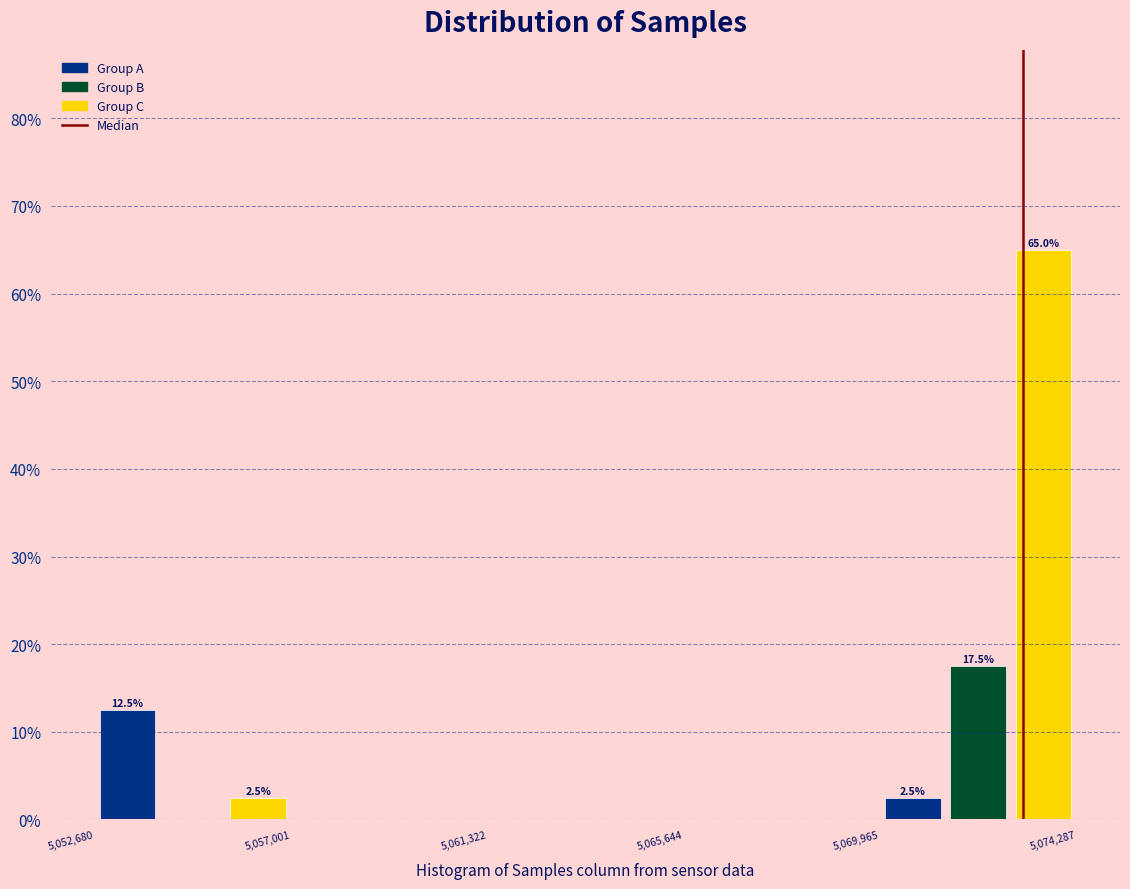

Read against the x-axis, roughly where is the centre of the tallest bar?

5073500